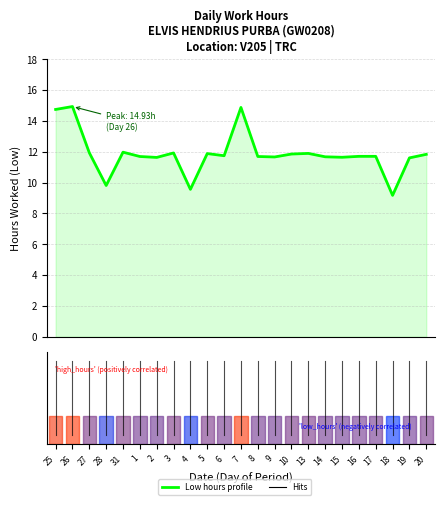

How many values exceed 11?

20